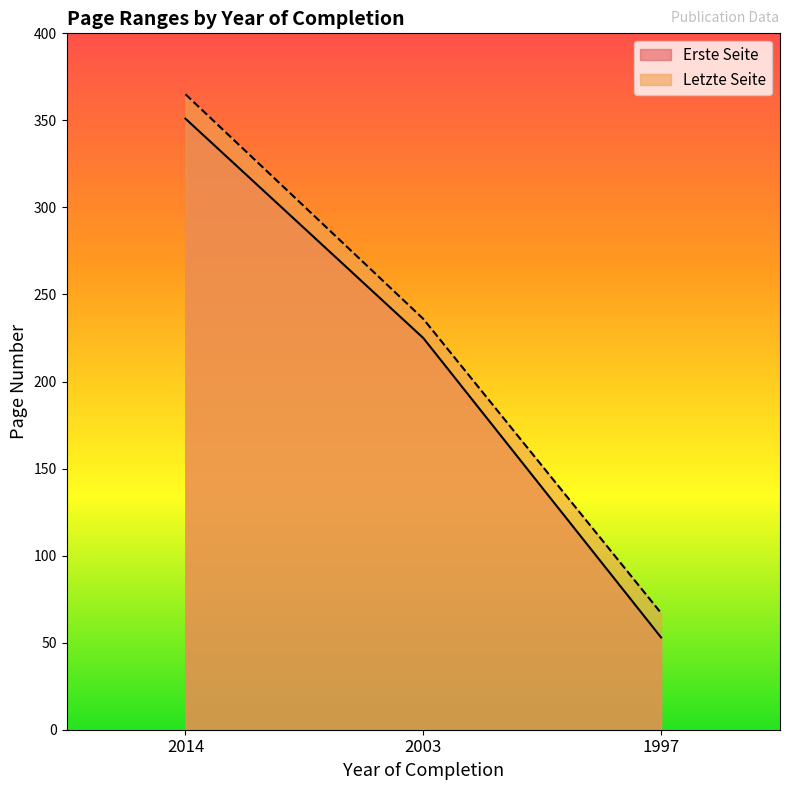

What is the sum of all Erste Seite values?

629